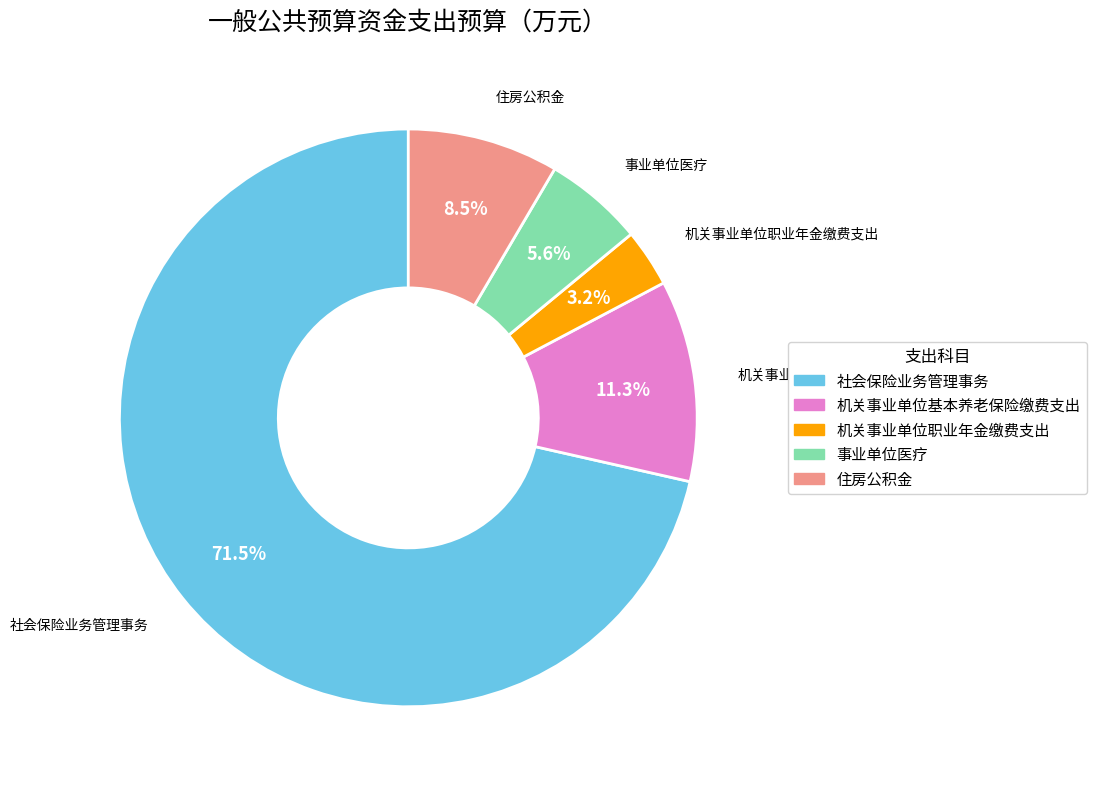

Which has a higher value, 机关事业单位基本养老保险缴费支出 or 住房公积金?

机关事业单位基本养老保险缴费支出